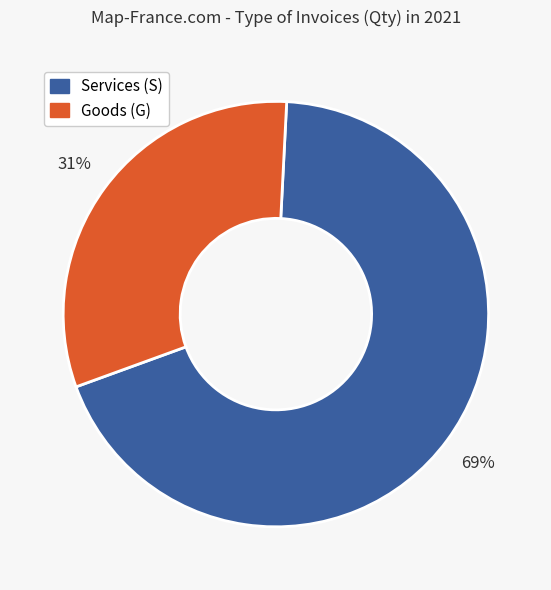

Is there any slice that represents more than half of the pie?

Yes